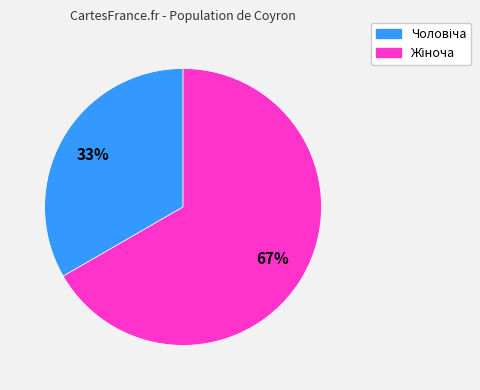

To the nearest percent, what is the average slice percentage?

50%